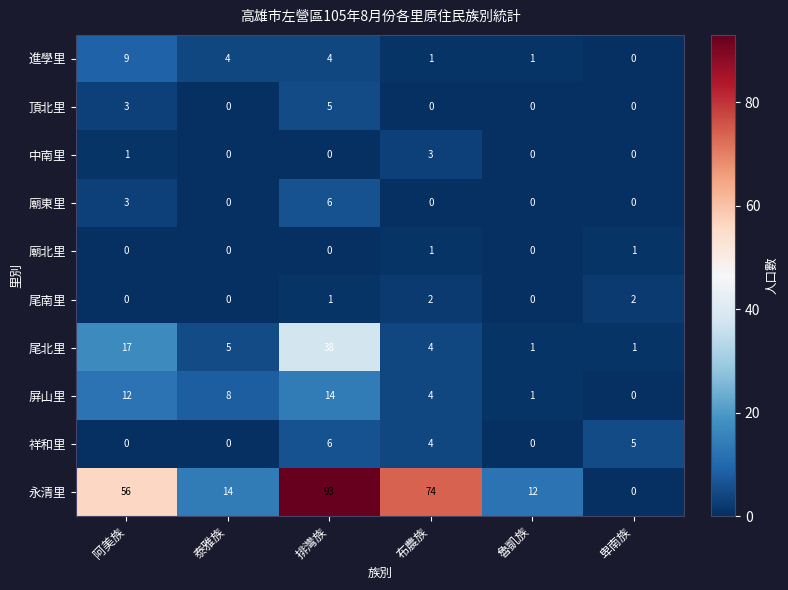

Which label corresponds to the largest value in the chart?

排灣族